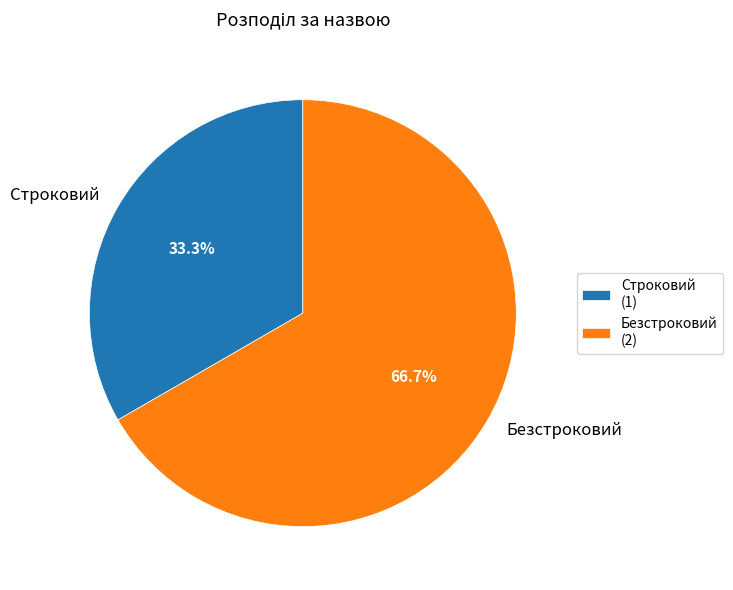

Rank the categories by value from highest to lowest.

Безстроковий, Строковий